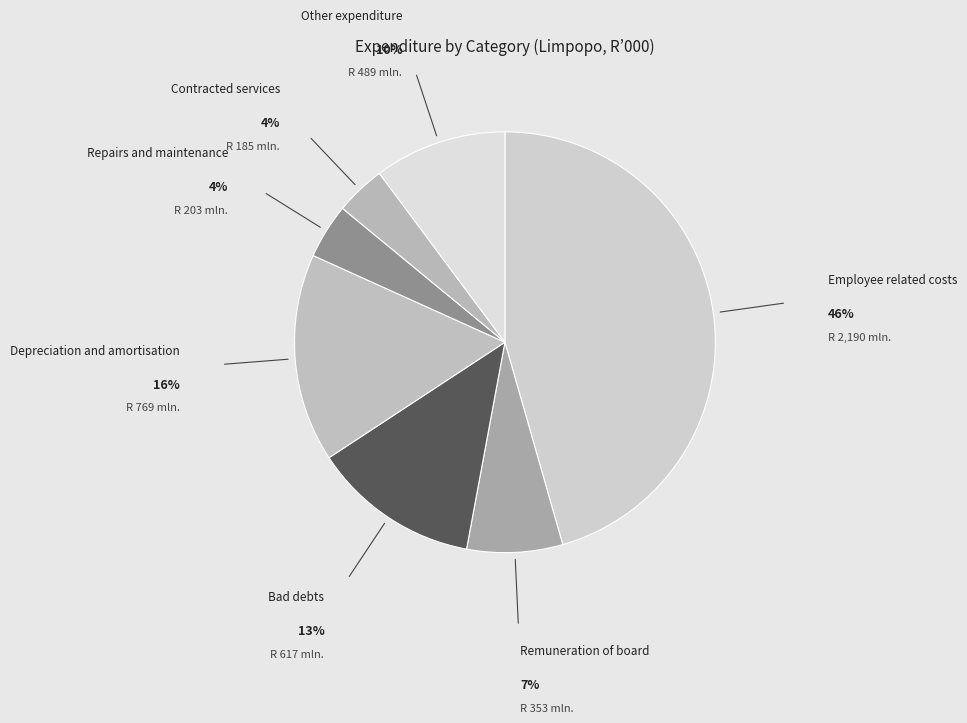

The Bad debts slice represents 6% of the pie. True or false?

False